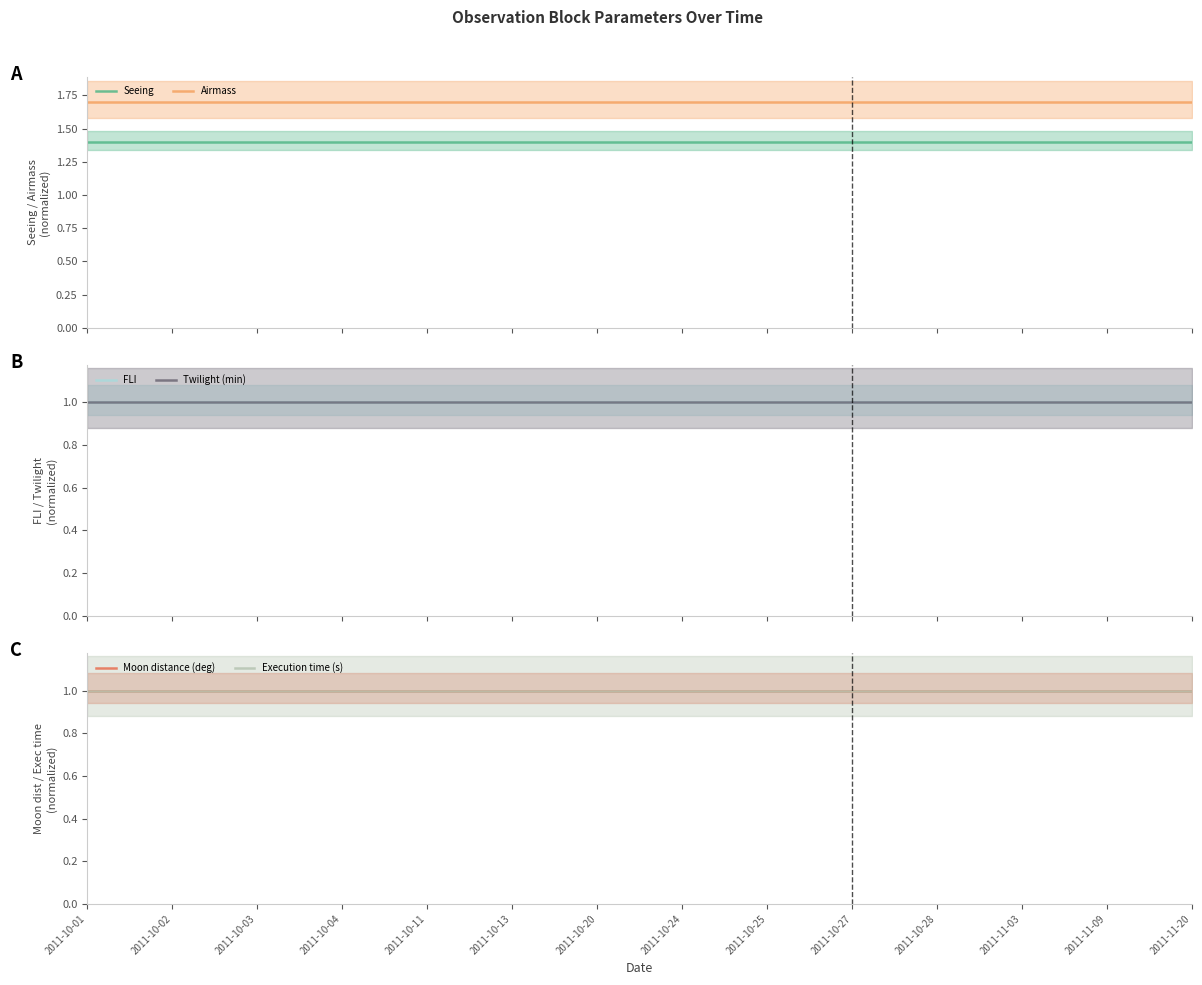

The value of FLI at 2011-10-04 is 0.4. True or false?

False